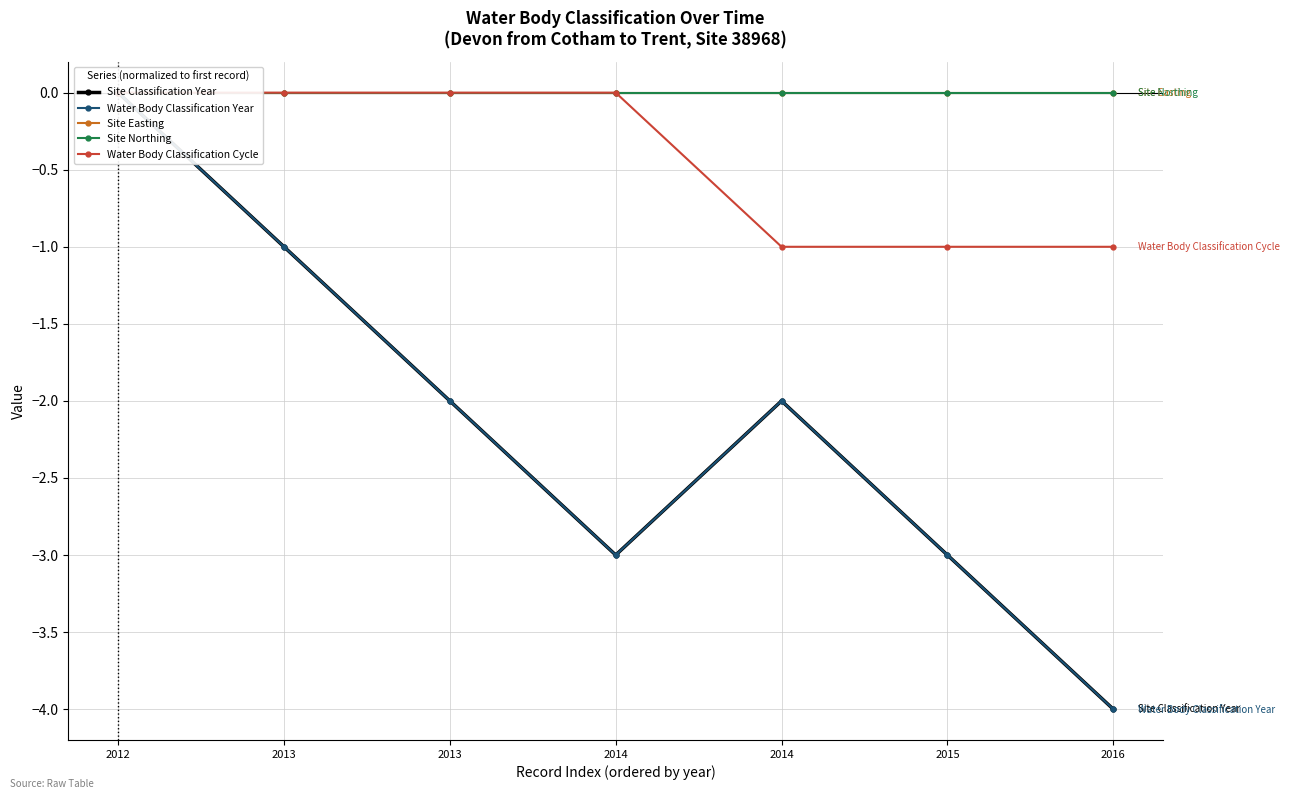

What is the total value across all series at 2015?

-7